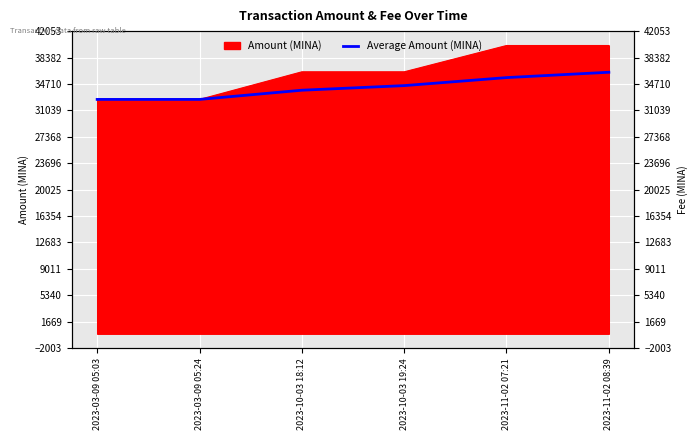

Reading left to right, extract all data points from this chart.

2023-03-09 05:03=32561.5	2023-03-09 05:24=32561.6	2023-10-03 18:12=33839.7	2023-10-03 19:24=34478.8	2023-11-02 07:21=35592.9	2023-11-02 08:39=36335.8